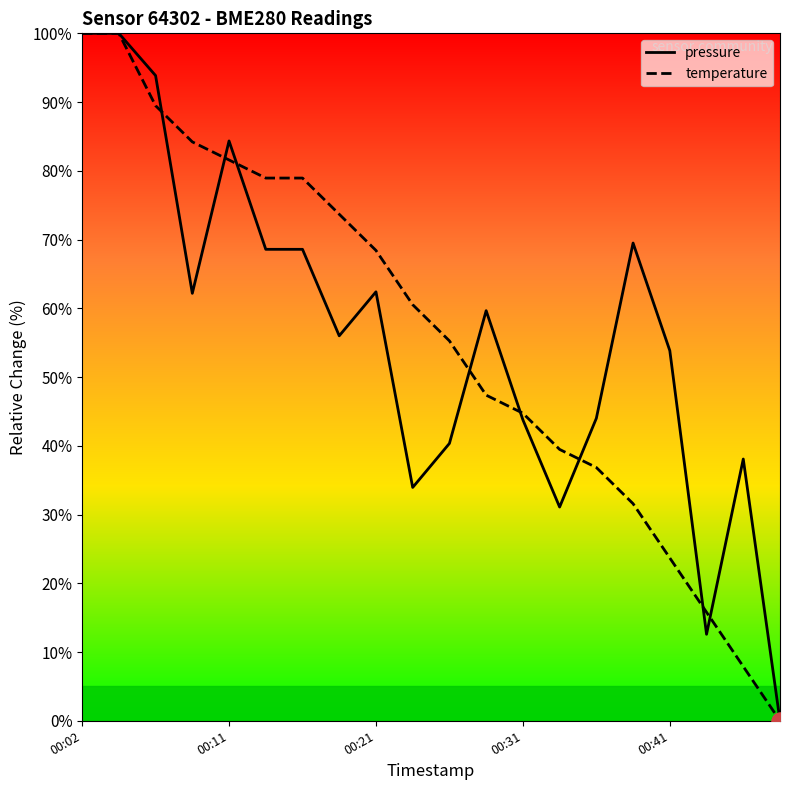

What is the highest value of the temperature series?

100.0